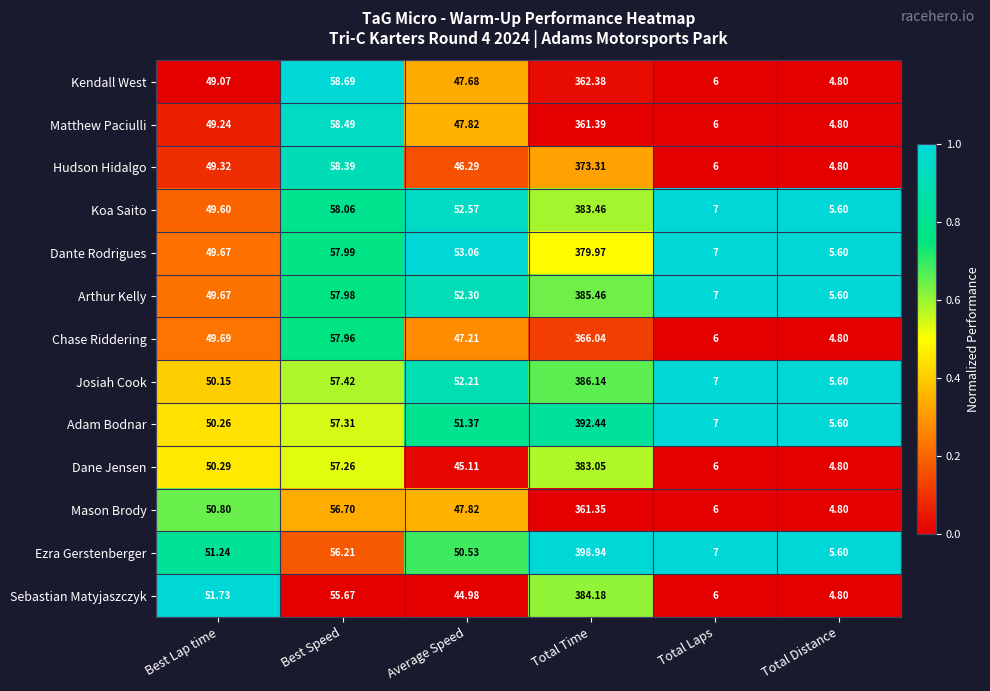

Which series has the largest total across all categories?

Ezra Gerstenberger